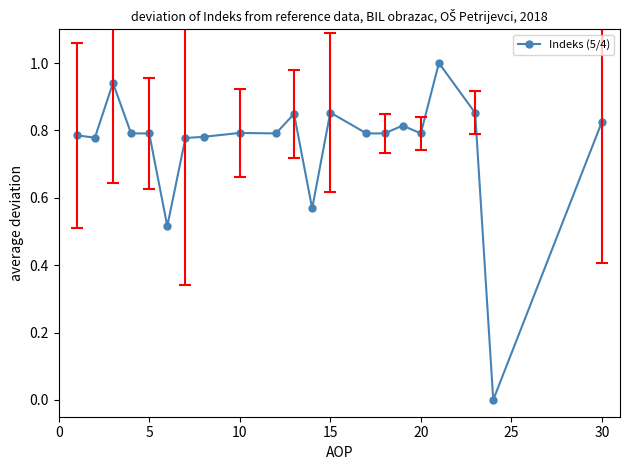

True or false: there are more than 0 points higher than both neighbors.

True